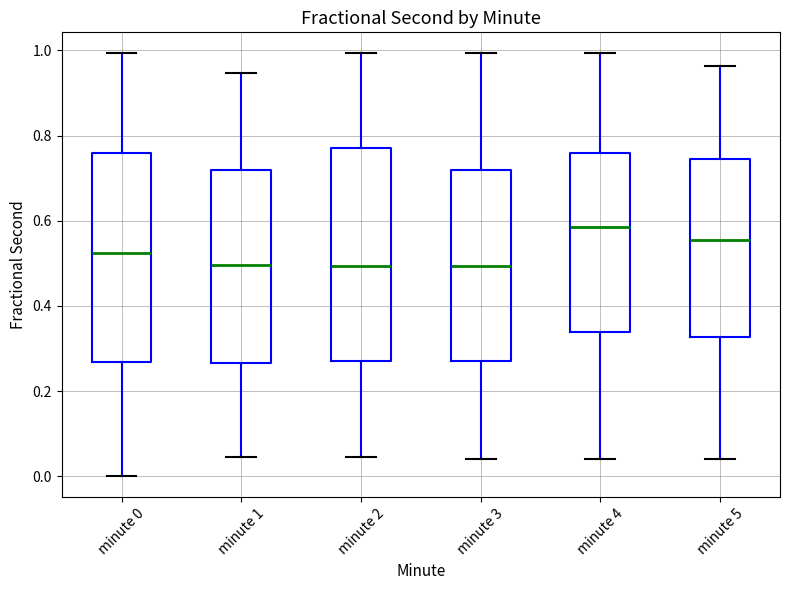

Reading left to right, read every box against the y-axis: the position of its median line, the range the box covers, and the ends of its whiskers. The values are not printed on the chart, so give them approximately, as read against the axis.

minute 0: median 0.52, box 0.26 to 0.76, whiskers 0.00 to 1.00
minute 1: median 0.50, box 0.26 to 0.72, whiskers 0.04 to 0.94
minute 2: median 0.50, box 0.28 to 0.78, whiskers 0.04 to 1.00
minute 3: median 0.50, box 0.28 to 0.72, whiskers 0.04 to 1.00
minute 4: median 0.58, box 0.34 to 0.76, whiskers 0.04 to 1.00
minute 5: median 0.56, box 0.32 to 0.74, whiskers 0.04 to 0.96